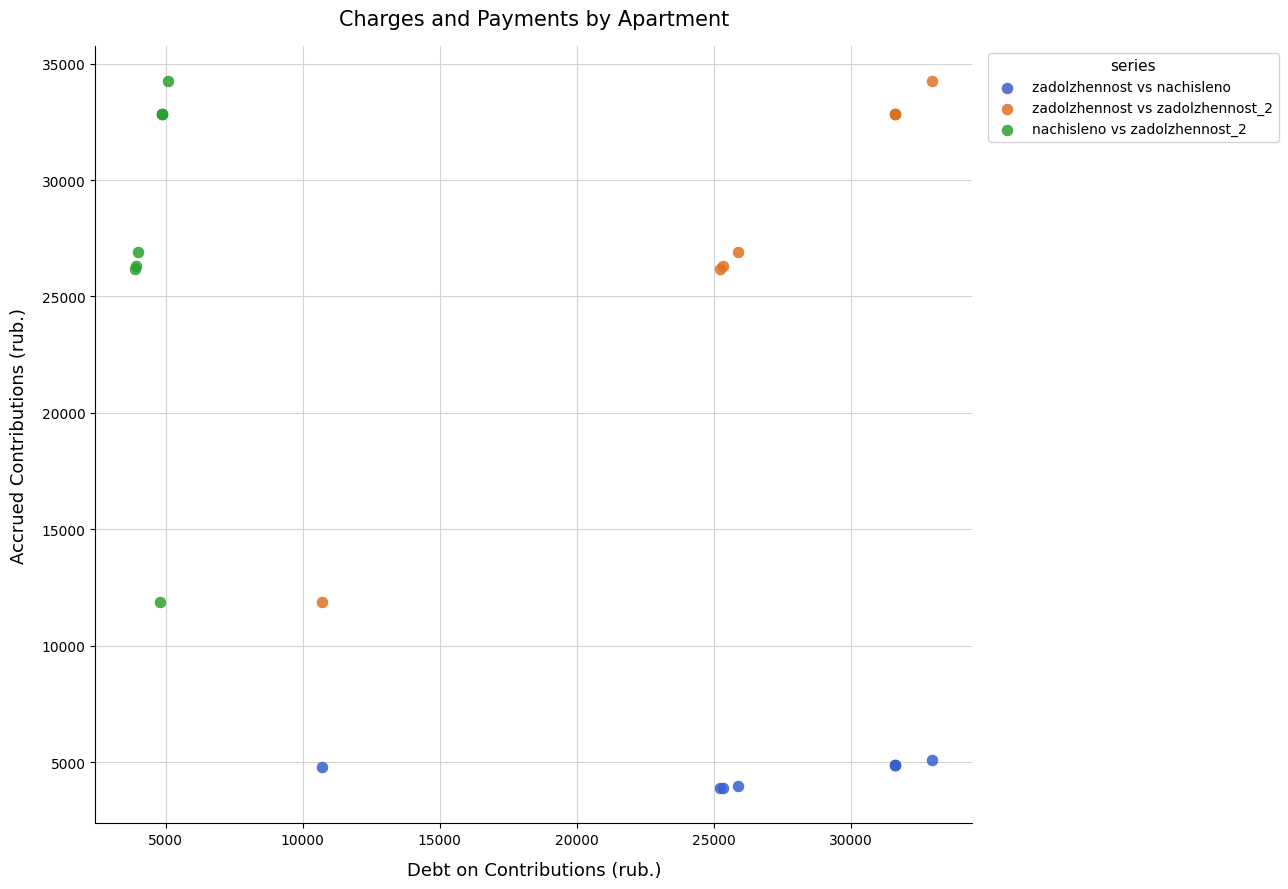

What are all the series names shown in the legend?

zadolzhennost vs nachisleno, zadolzhennost vs zadolzhennost_2, nachisleno vs zadolzhennost_2